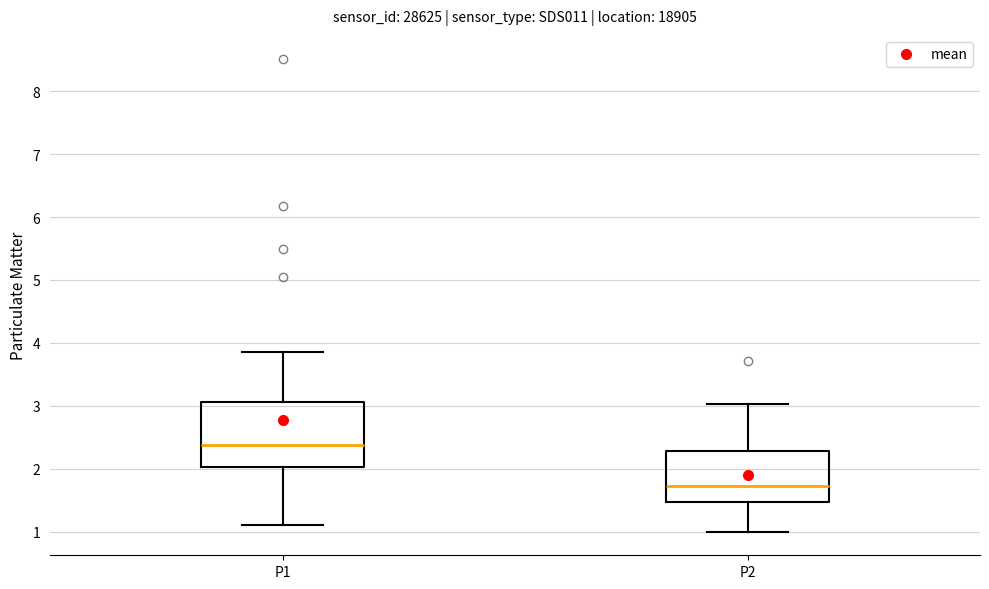

Which box has the lowest median line?

P2